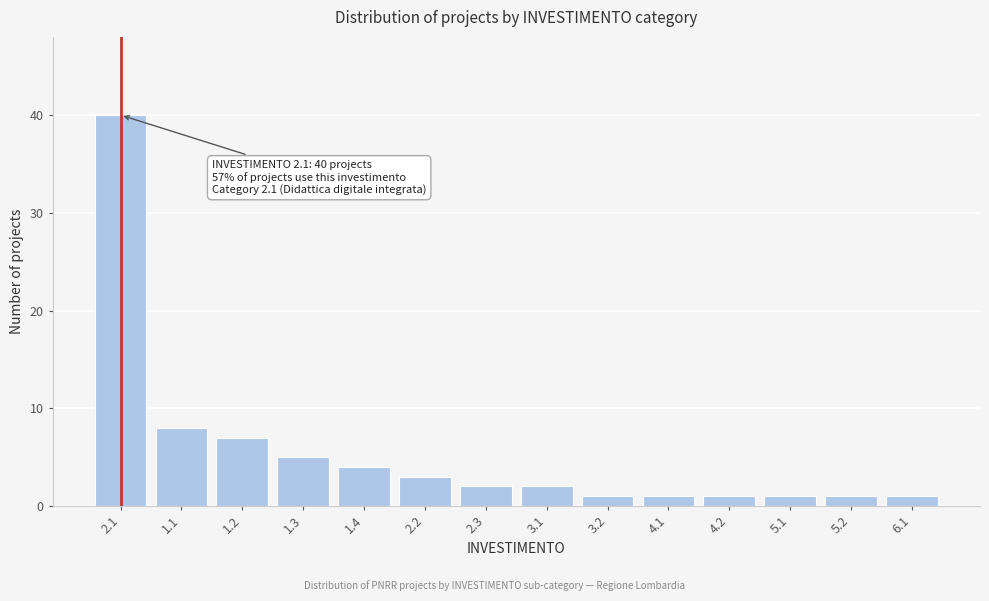

Reading left to right, extract all data points from this chart.

2.1=40	1.1=8	1.2=7	1.3=5	1.4=4	2.2=3	2.3=2	3.1=2	3.2=1	4.1=1	4.2=1	5.1=1	5.2=1	6.1=1